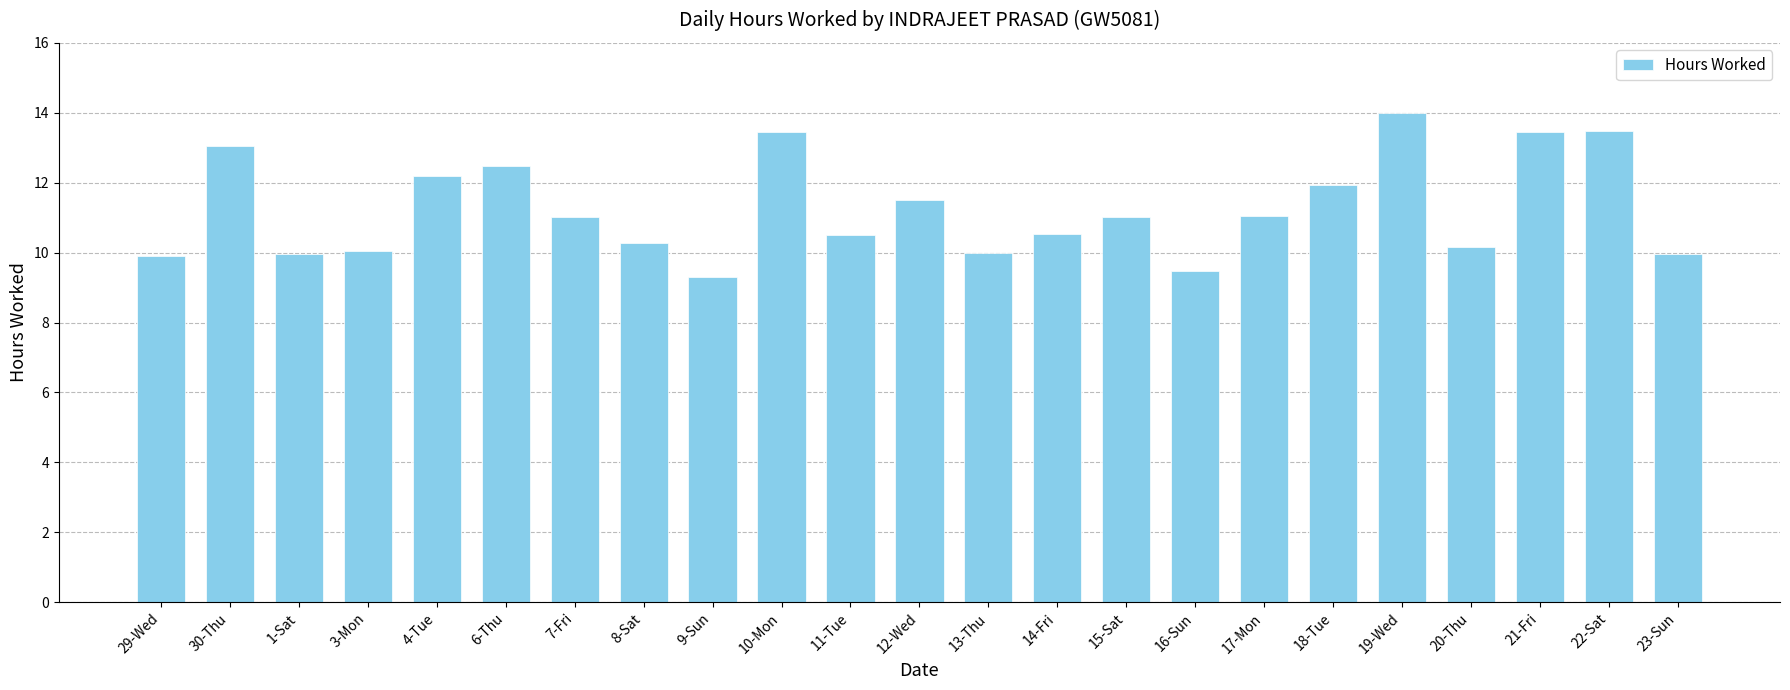

How many distinct data groups are displayed?

1